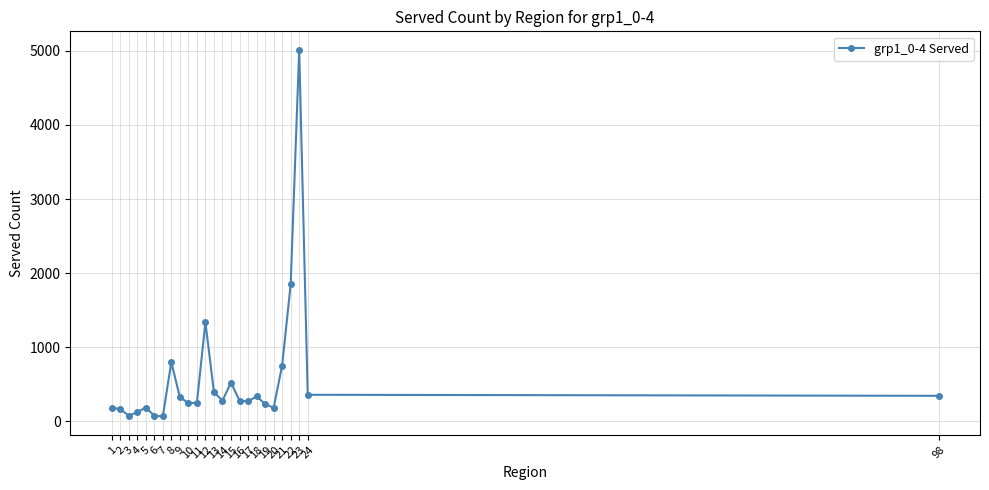

Is this an area chart (filled region under the line)?

No